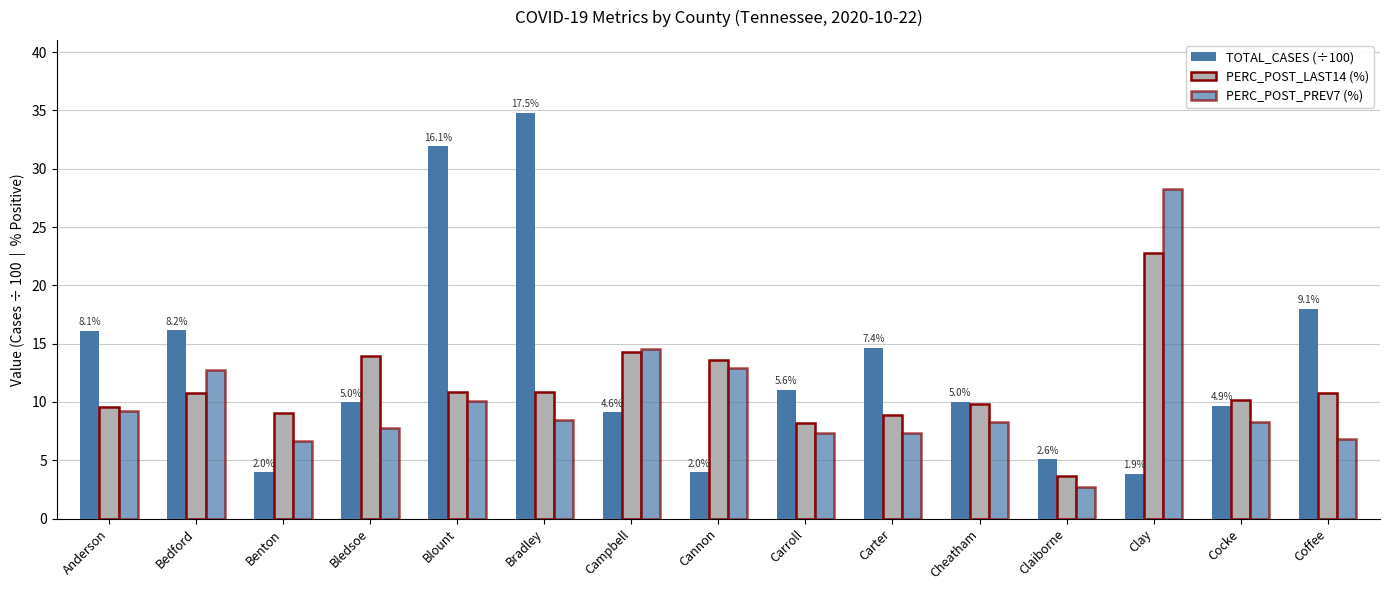

The TOTAL_CASES (÷100) series shows 5.4 at Clay. True or false?

False